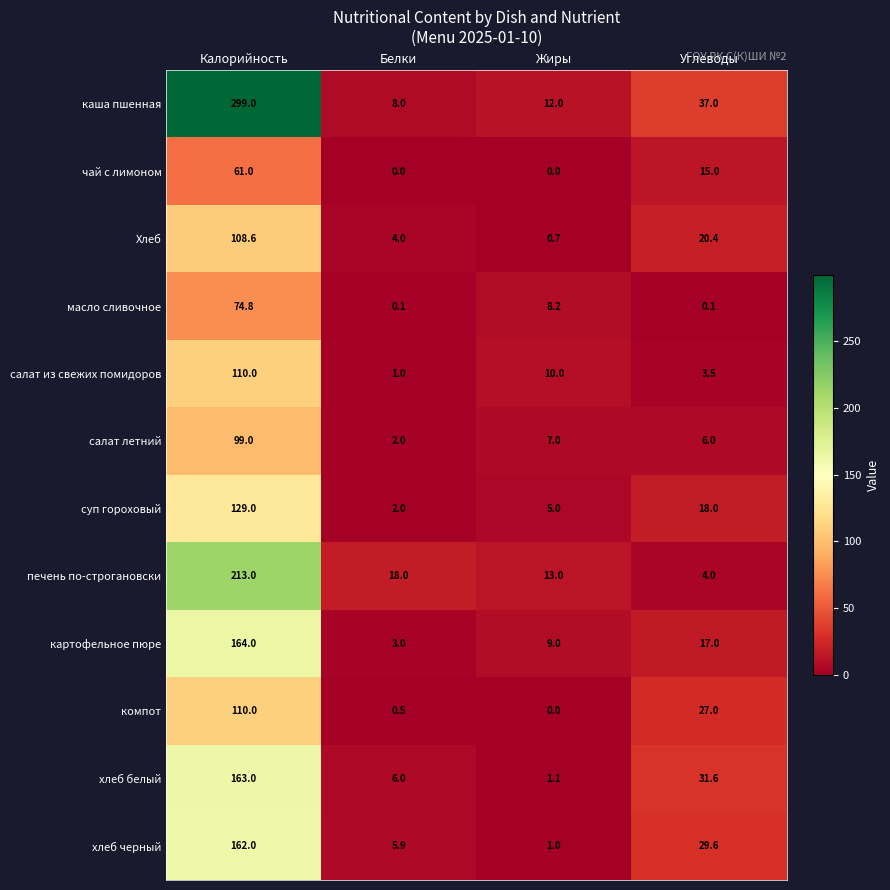

What is the sum of all хлеб черный values?

198.5